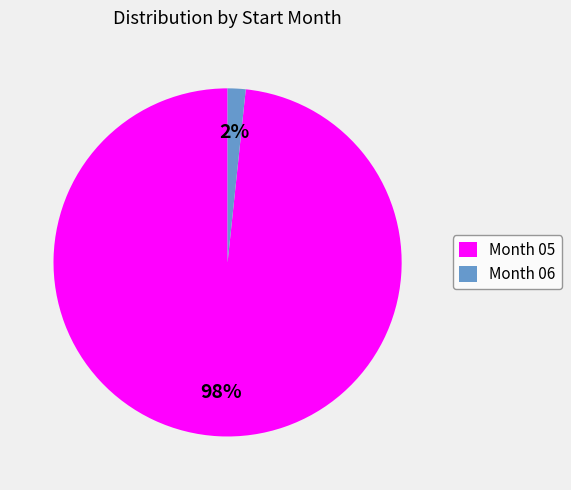

Count the number of slices in the pie.

2